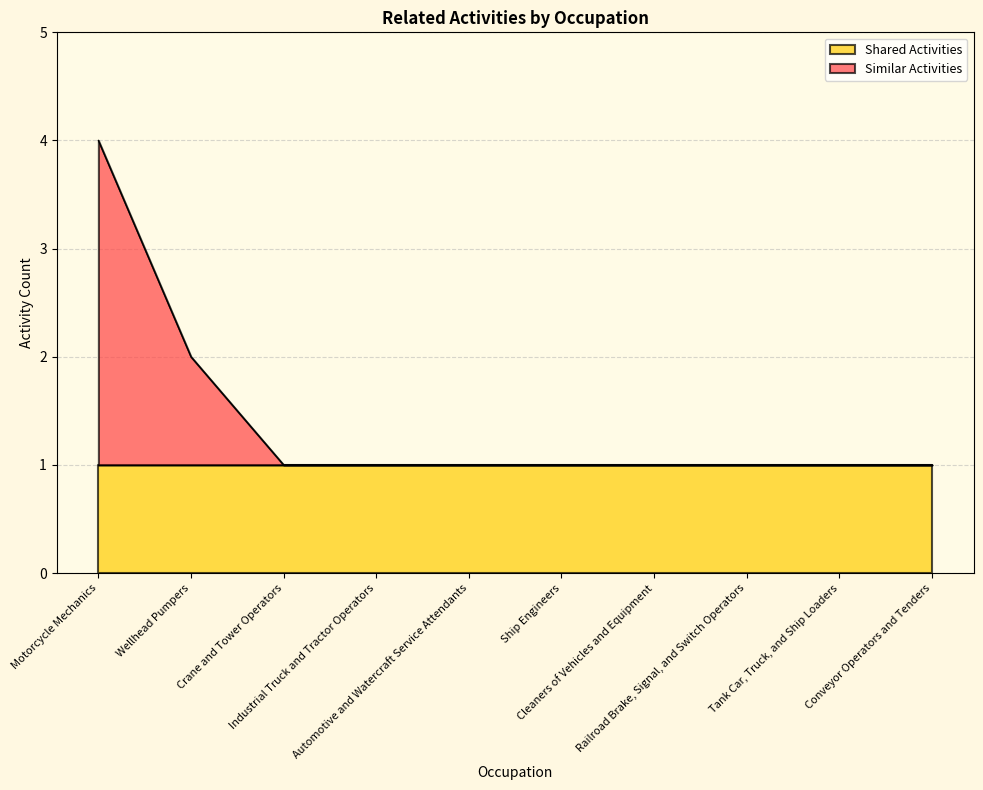

List the labels in order of value, smallest first.

Crane and Tower Operators, Industrial Truck and Tractor Operators, Automotive and Watercraft Service Attendants, Ship Engineers, Cleaners of Vehicles and Equipment, Railroad Brake, Signal, and Switch Operators, Tank Car, Truck, and Ship Loaders, Conveyor Operators and Tenders, Wellhead Pumpers, Motorcycle Mechanics